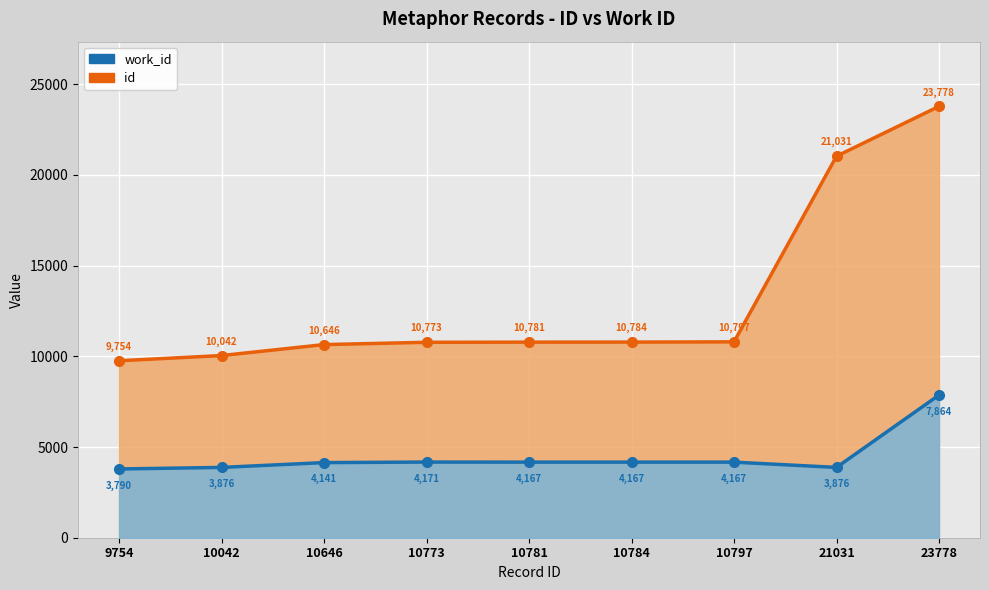

What is the total value across all series at 21031?

24907